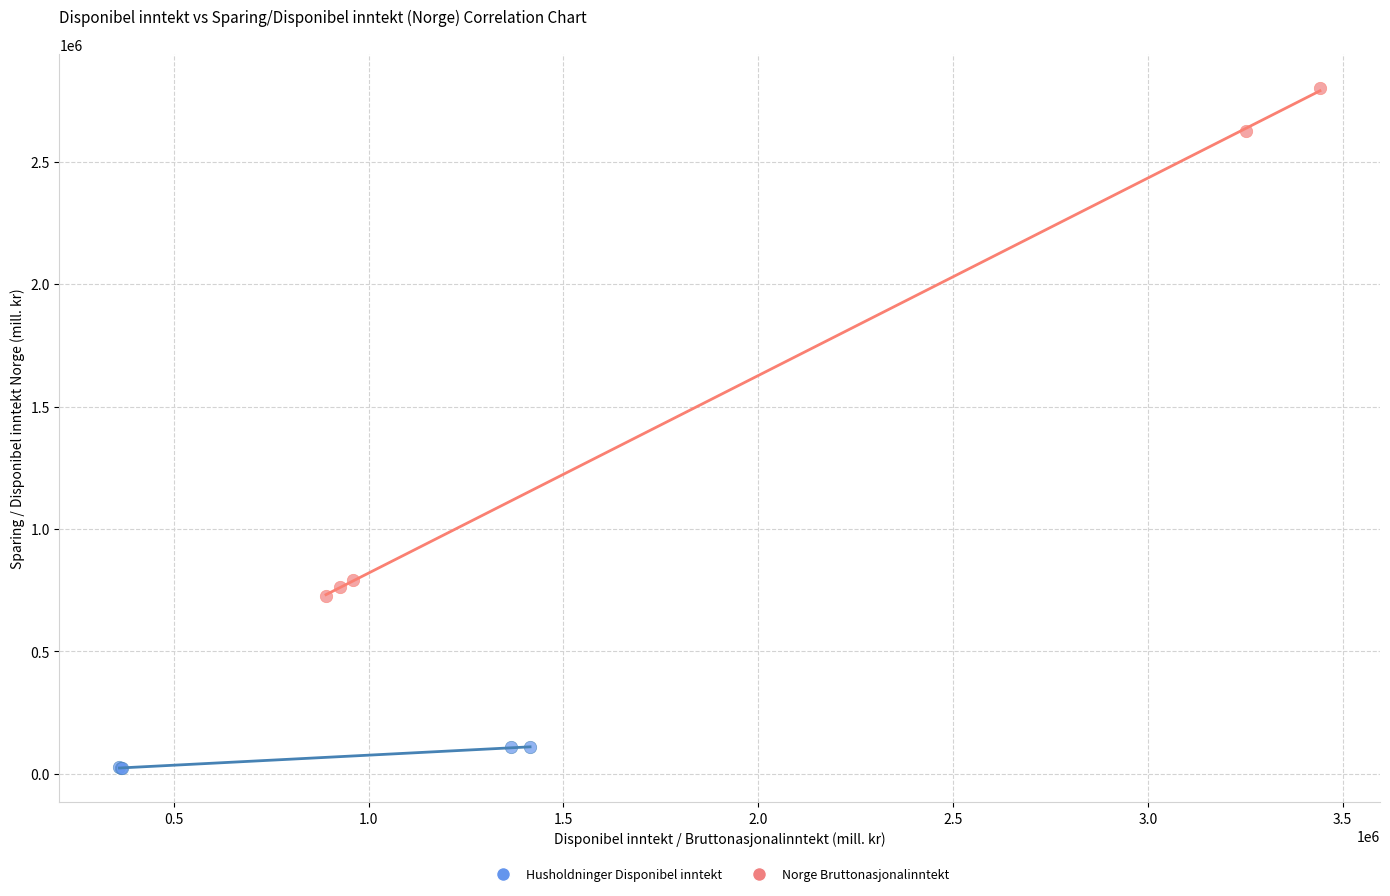

Which series reaches the maximum Y coordinate?

Norge Bruttonasjonalinntekt